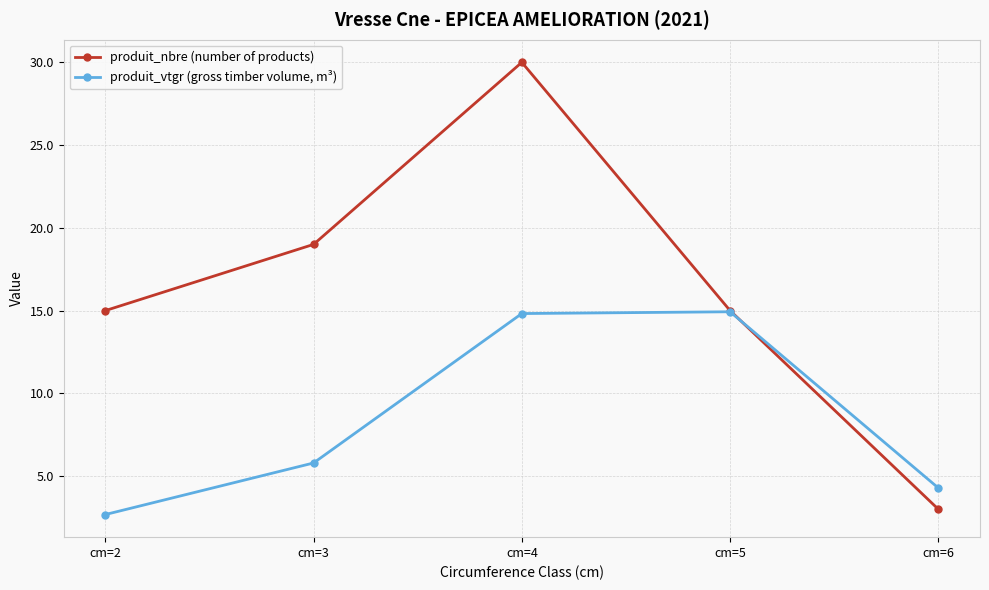

At cm=5, list the series in order from smallest to largest.

produit_vtgr (gross timber volume, m³), produit_nbre (number of products)